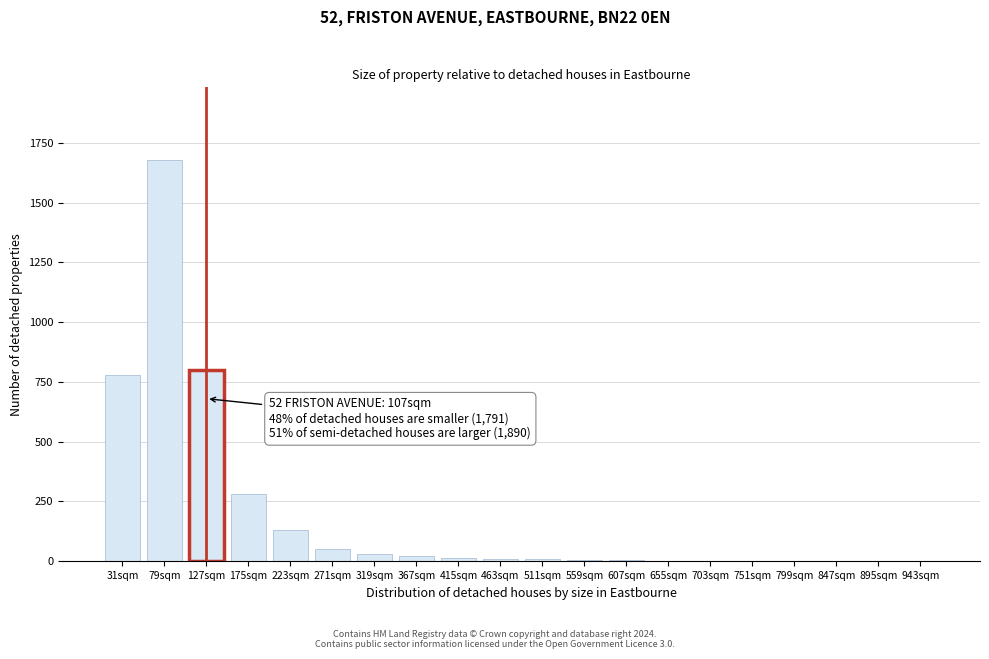

What is the approximate value at 79sqm?

1680